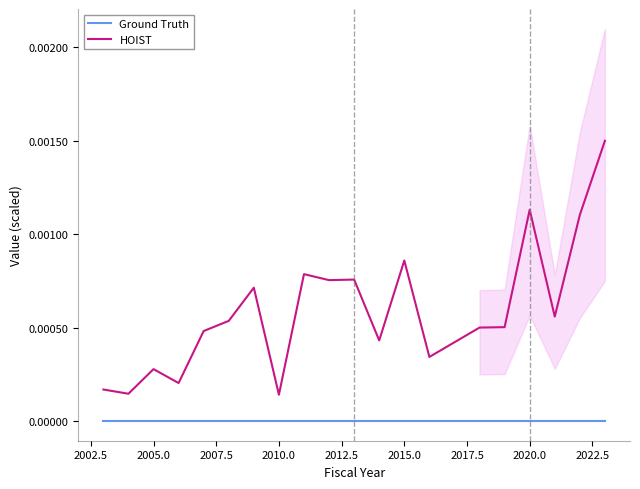

How many series are shown in this chart?

2